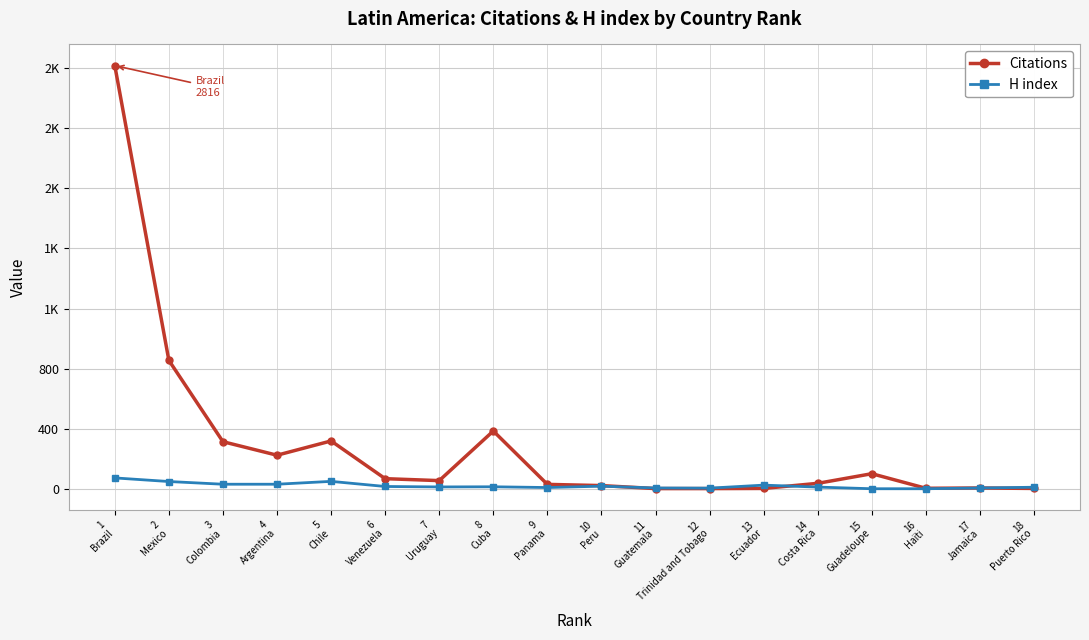

What is the smallest value displayed?

1